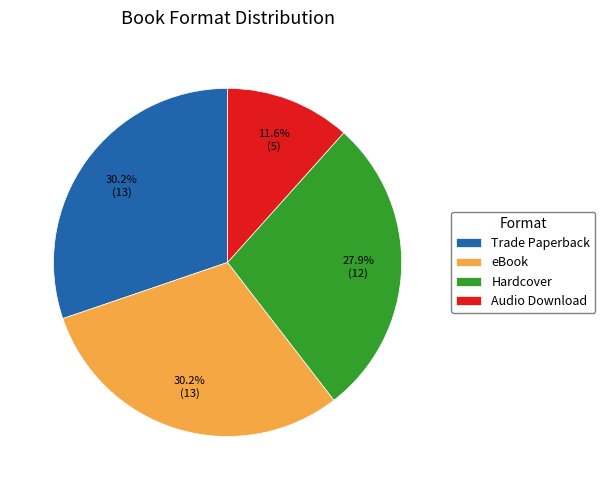

To the nearest percent, what portion does Audio Download represent?

12%